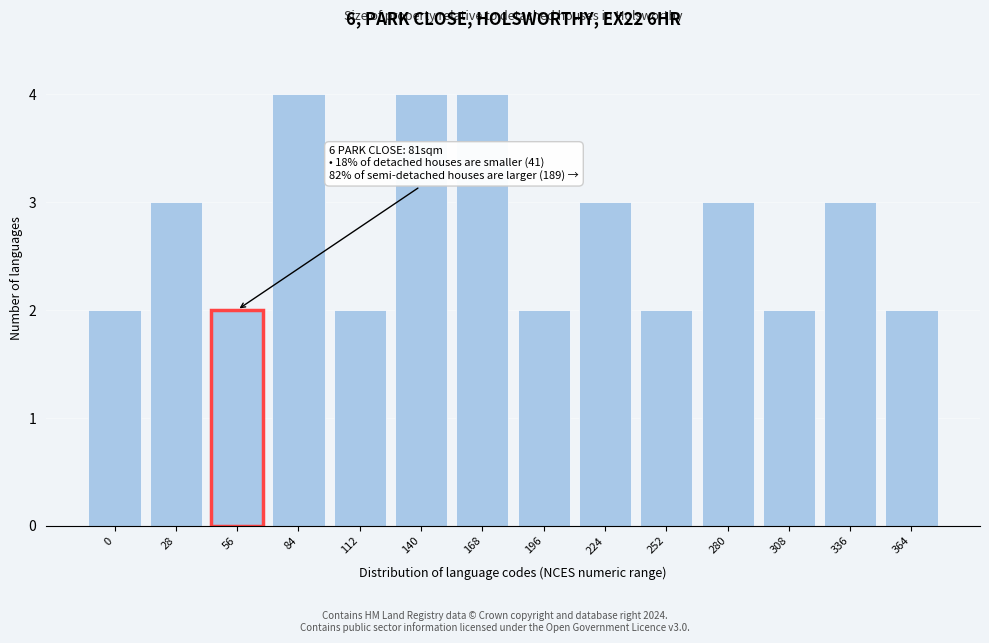

Reading right to left, extract all data points from this chart.

2	3	2	3	2	3	2	4	4	2	4	2	3	2